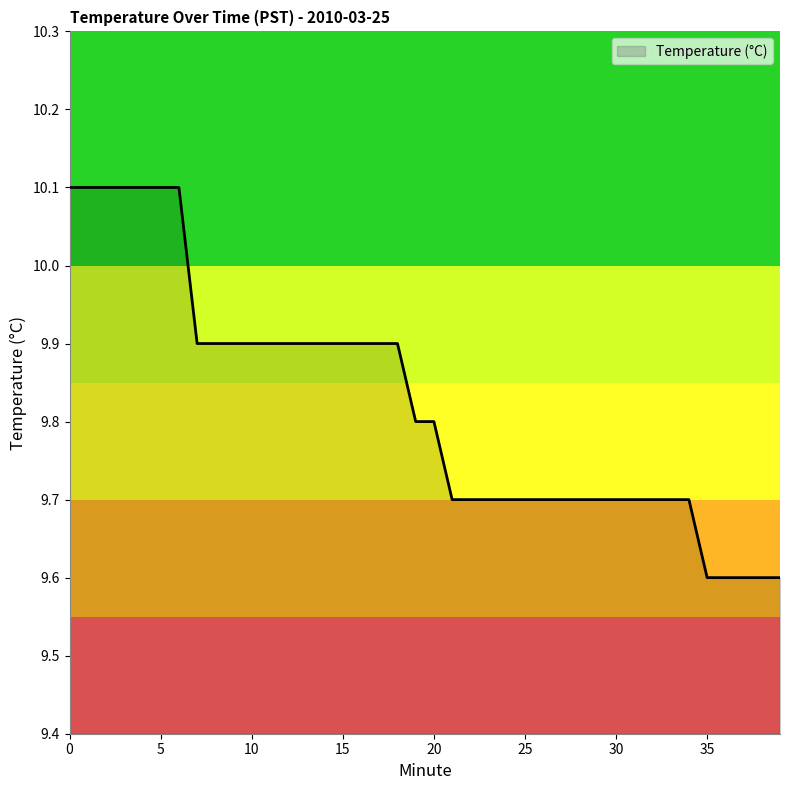

What is the greatest value displayed?

10.1